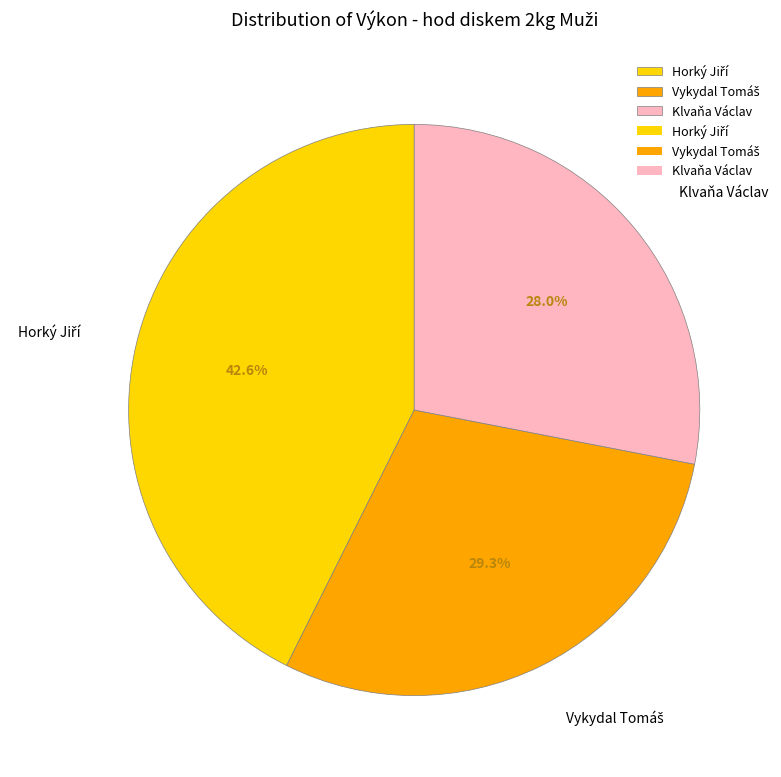

To the nearest percent, what is the average slice percentage?

33%